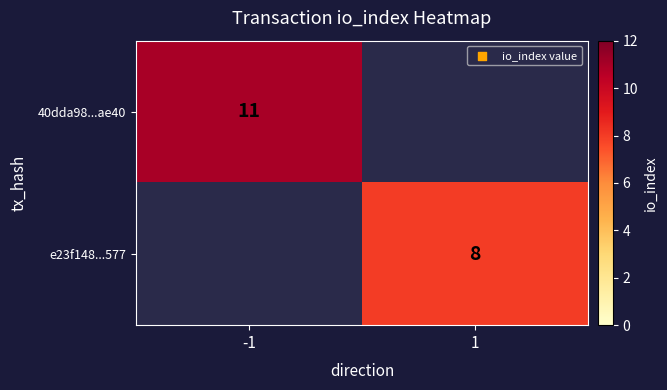

What is the minimum value shown in the chart?

8.0